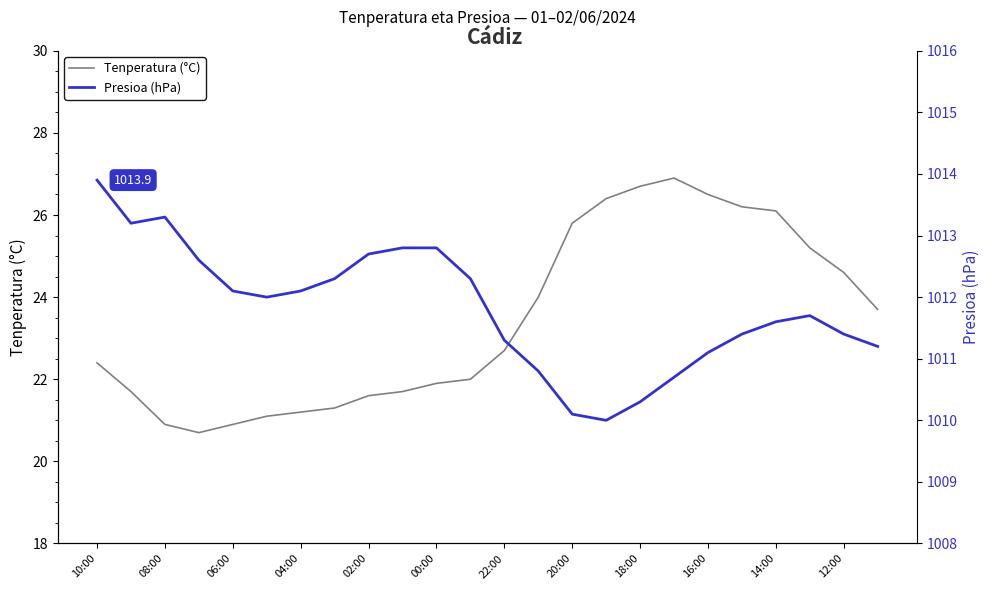

The value of Tenperatura (°C) at 06:00 is 28.4. True or false?

False